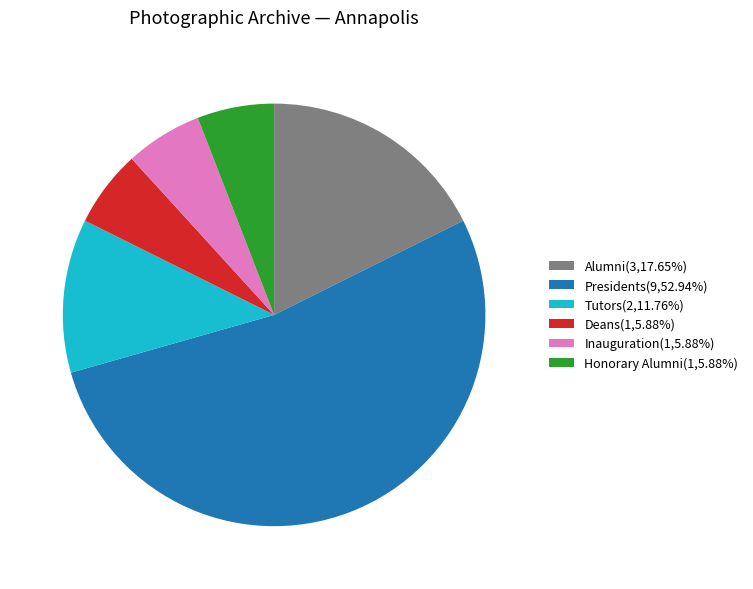

Is there any slice that represents more than half of the pie?

Yes